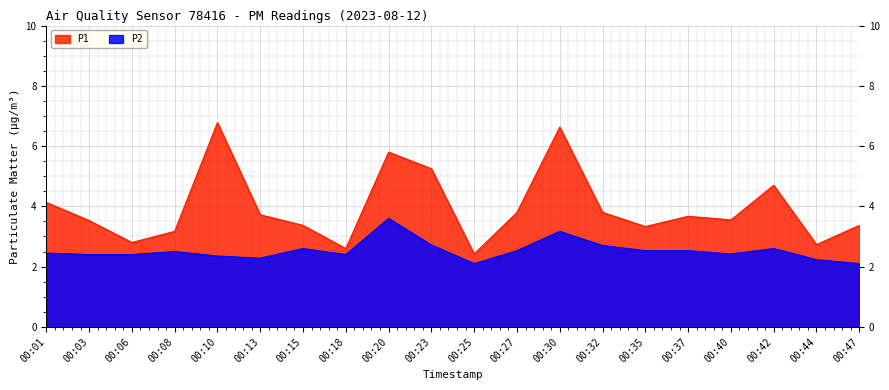

Read the P2 value at 00:40.

2.4